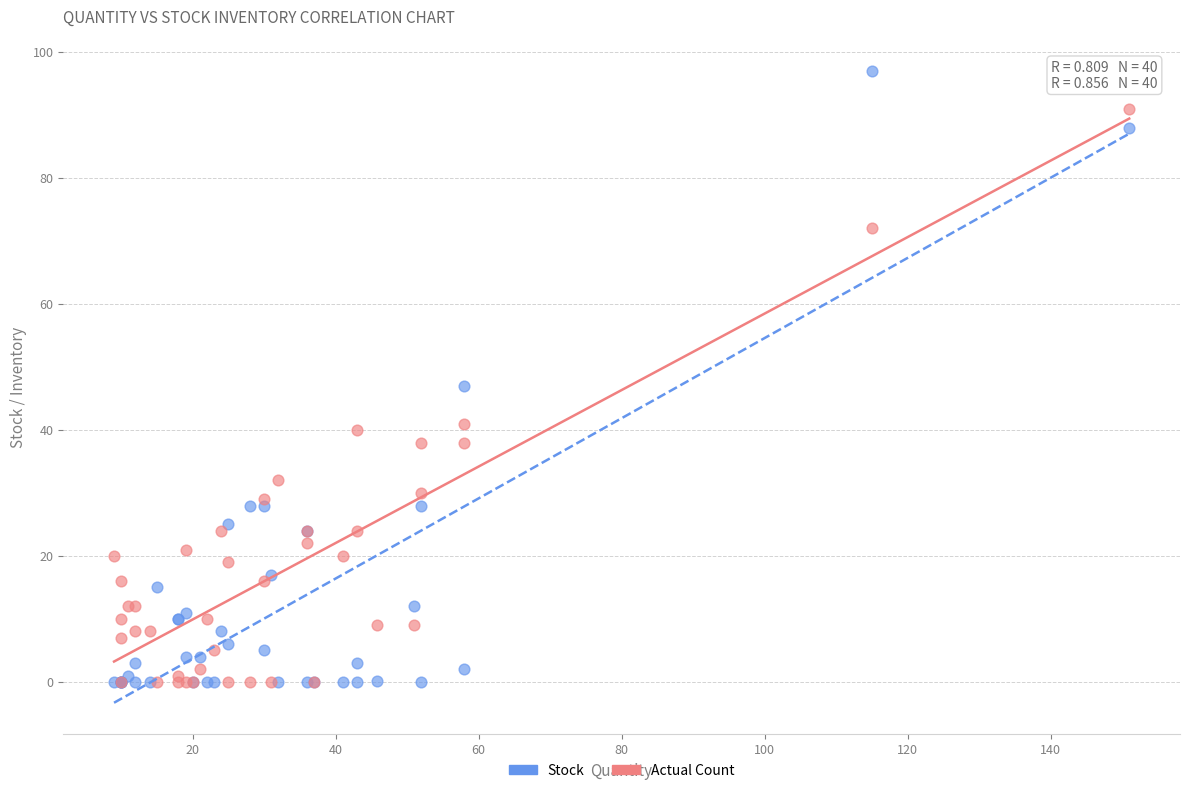

Which series reaches the maximum Y coordinate?

Stock